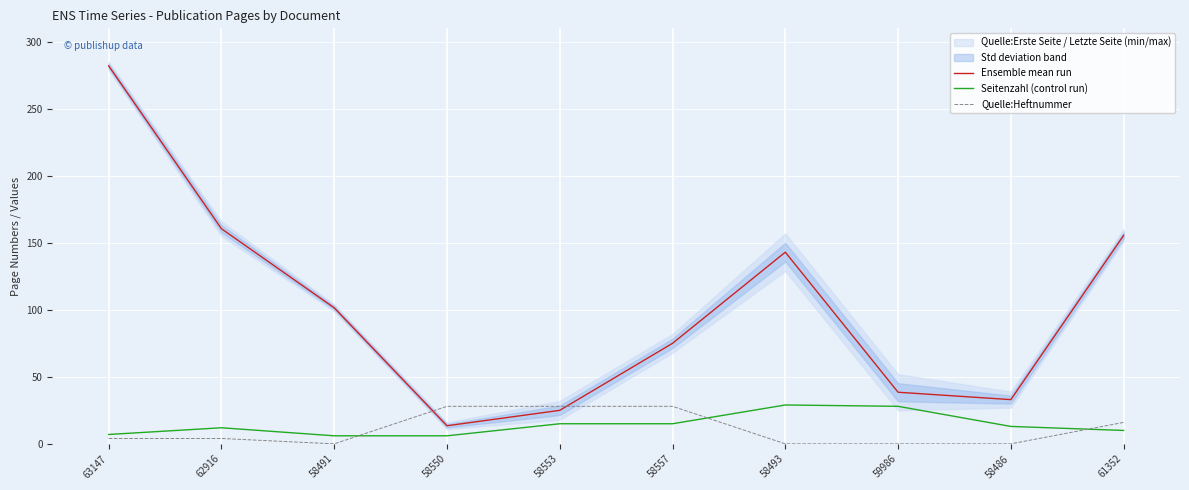

True or false: Ensemble mean run and Seitenzahl (control run) intersect in this chart.

False